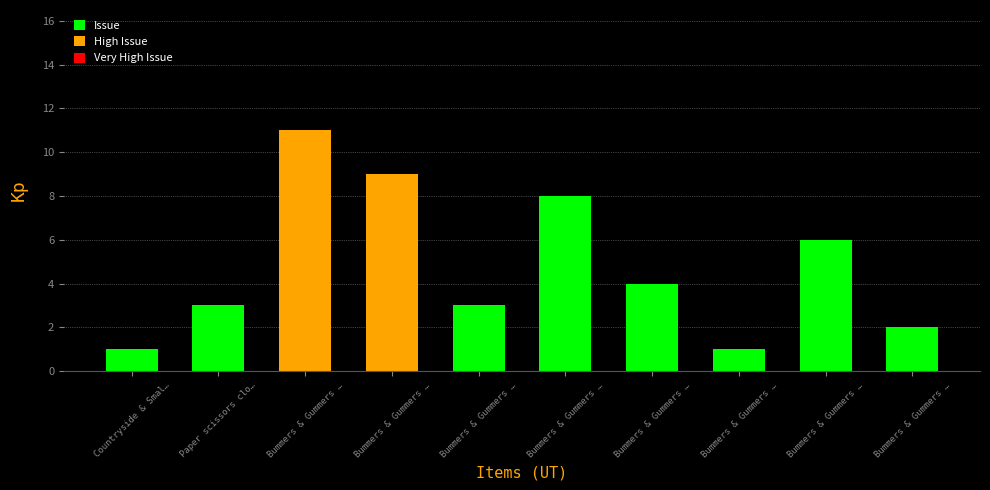

Rank the categories by value from highest to lowest.

Bummers & Gummers …, Bummers & Gummers …, Bummers & Gummers …, Bummers & Gummers …, Bummers & Gummers …, Paper scissors clo…, Bummers & Gummers …, Bummers & Gummers …, Countryside & Smal…, Bummers & Gummers …